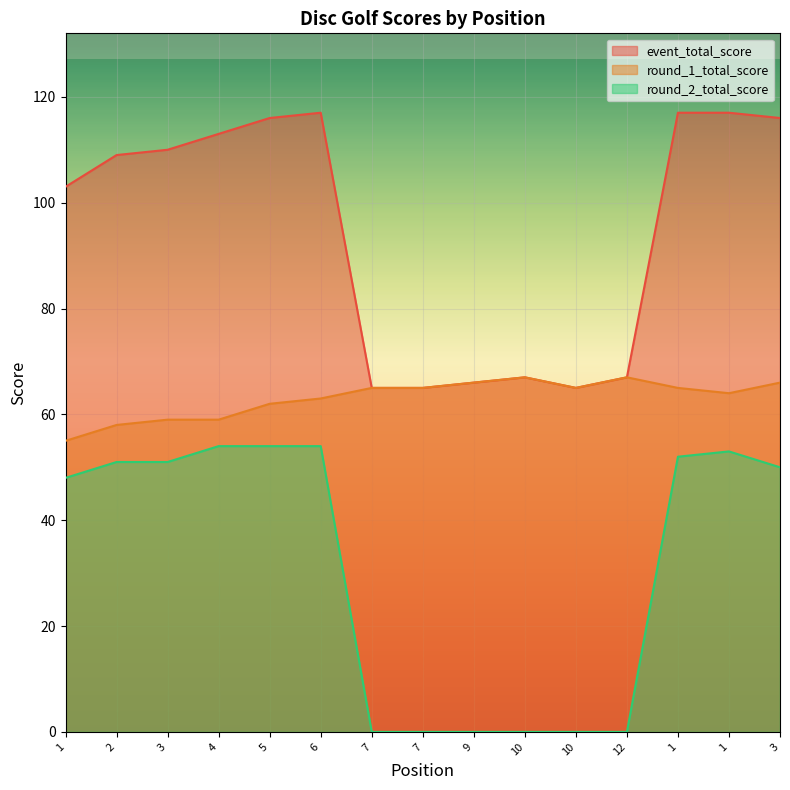

In round_2_total_score, how many points are higher than both neighbors (excluding endpoints)?

1